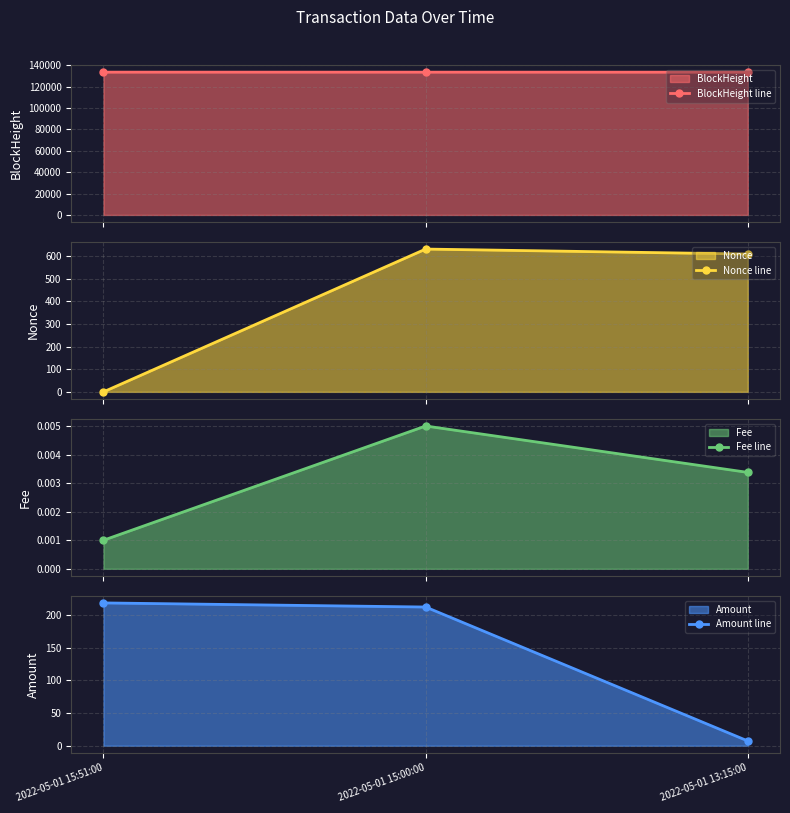

Reading left to right, what are all the values shown in this chart?

BlockHeight line: 133519.0	133509.0	133489.0
Nonce line: 0.0	632.0	610.0
Fee line: 0.0	0.0	0.0
Amount line: 218.8	212.5	7.3